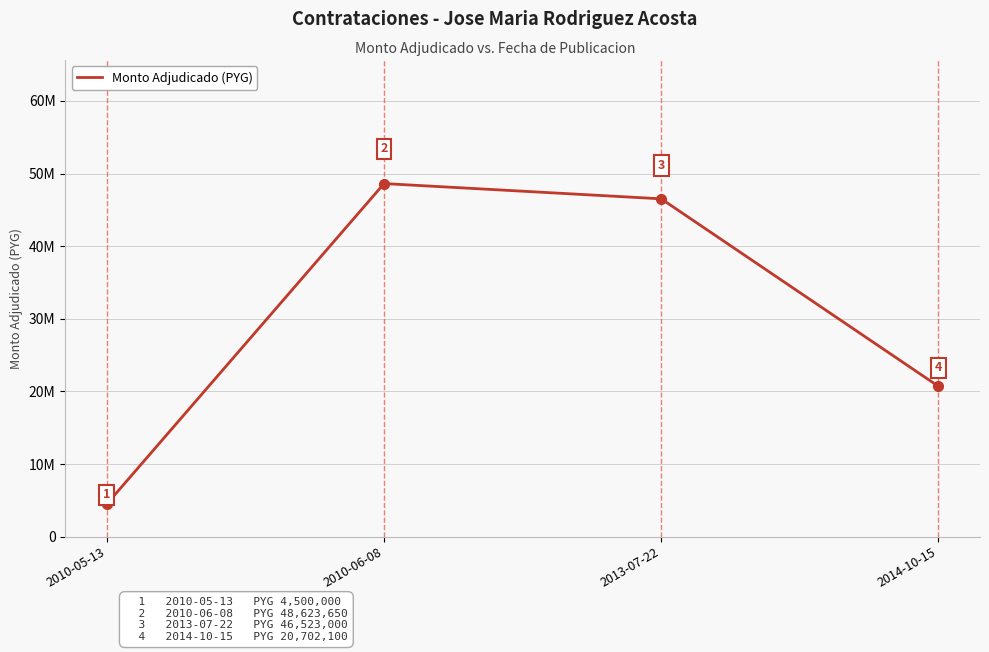

Reading right to left, extract all data points from this chart.

20702100	46523000	48623650	4500000